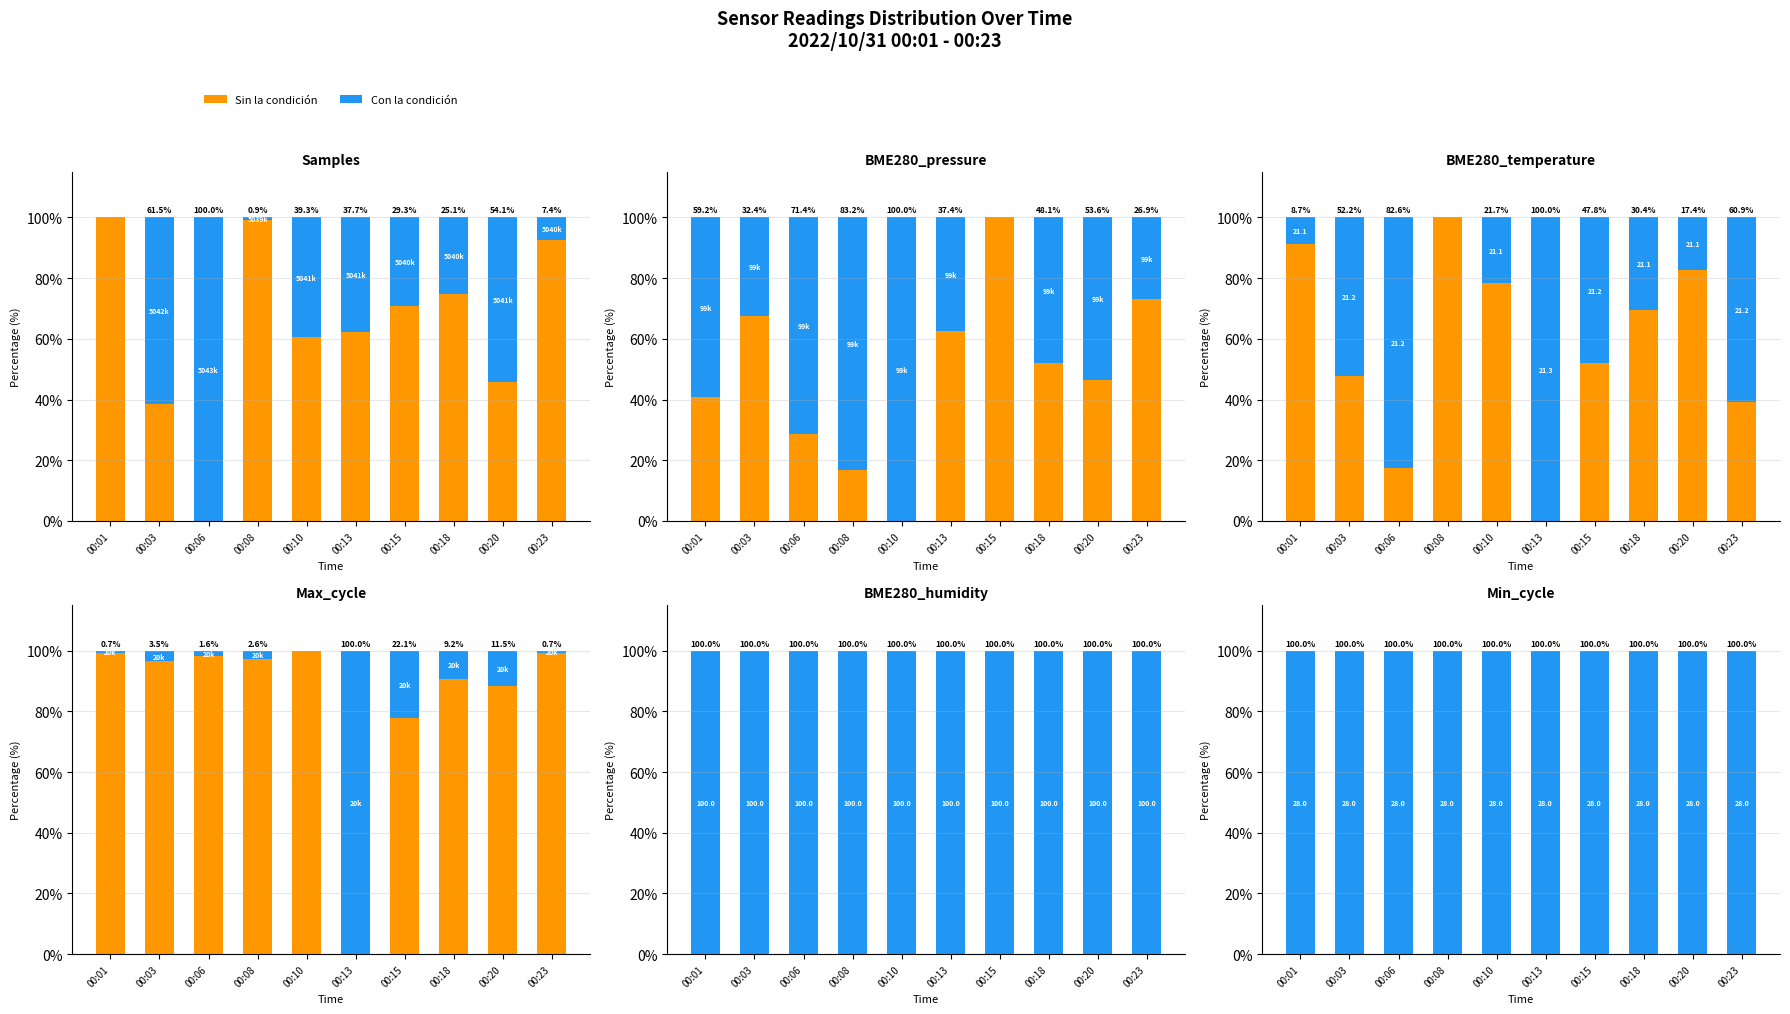

Is it true that Con la condición equals 100 at 00:01?

True